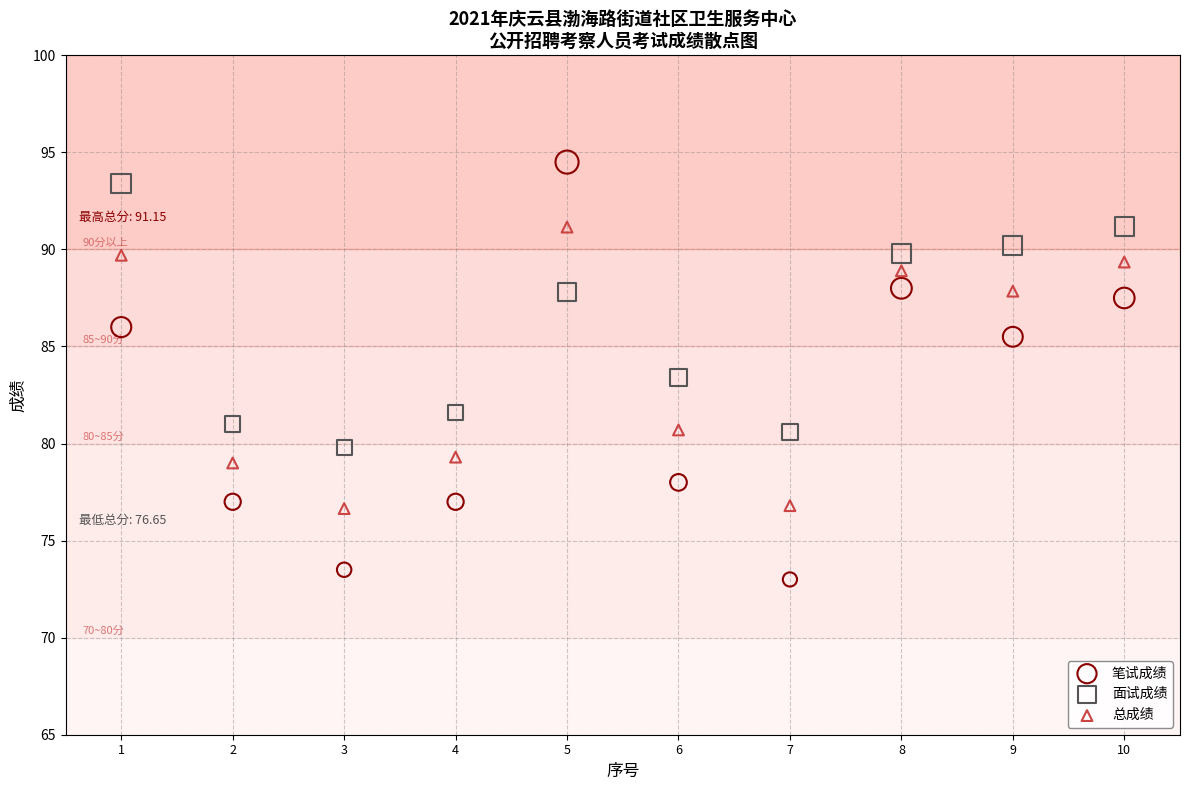

Which series has the widest spread of Y values?

笔试成绩